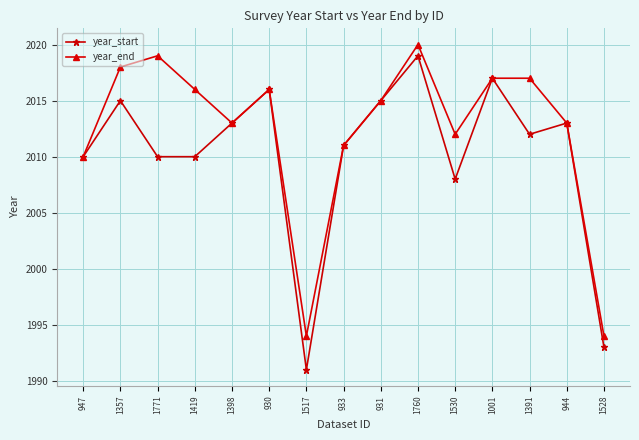

What is the value of the year_end point at the 4th from the left?

2016